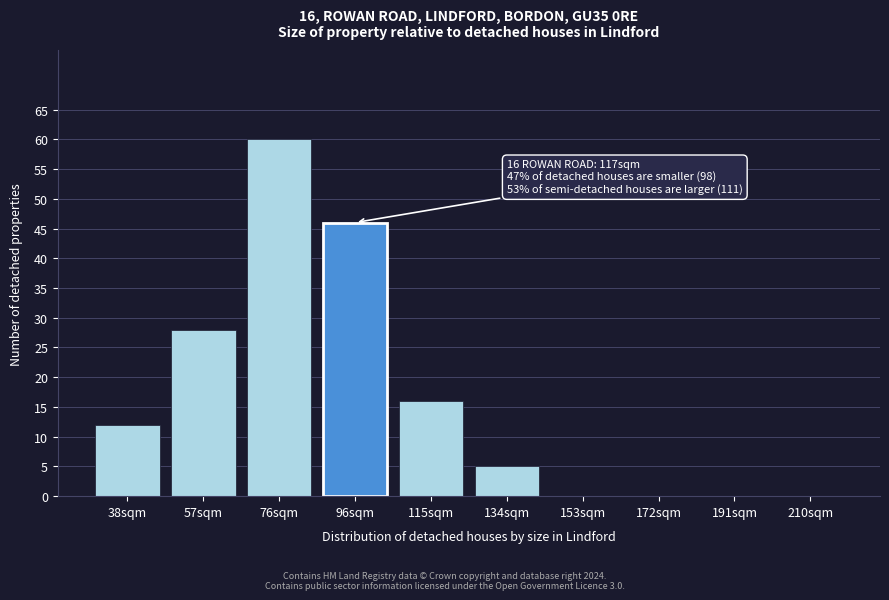

Reading left to right, list all the values displayed in this chart.

38sqm=12	57sqm=28	76sqm=60	96sqm=46	115sqm=16	134sqm=5	153sqm=0	172sqm=0	191sqm=0	210sqm=0